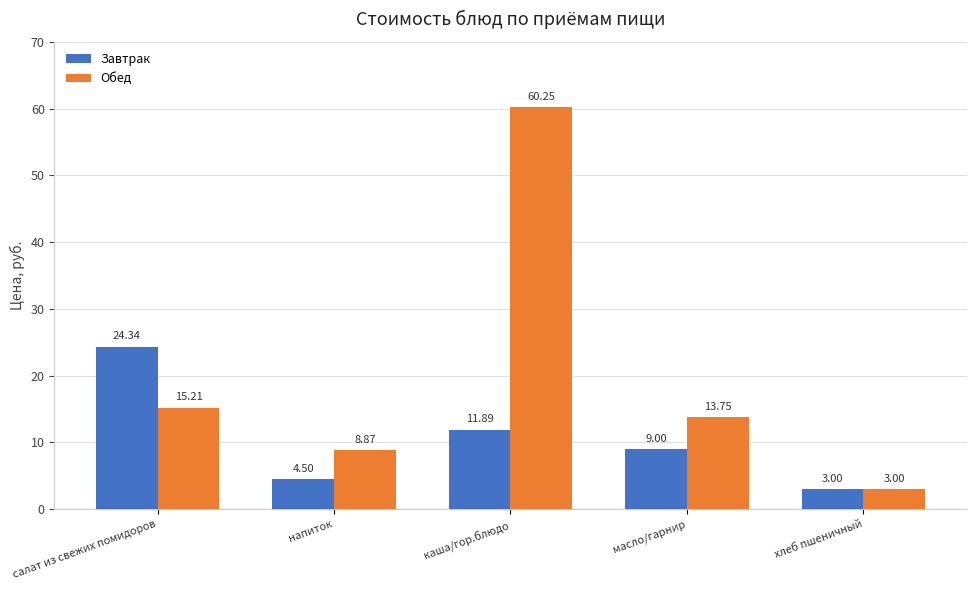

What is the sum of the Обед values at каша/гор.блюдо and напиток?

69.1